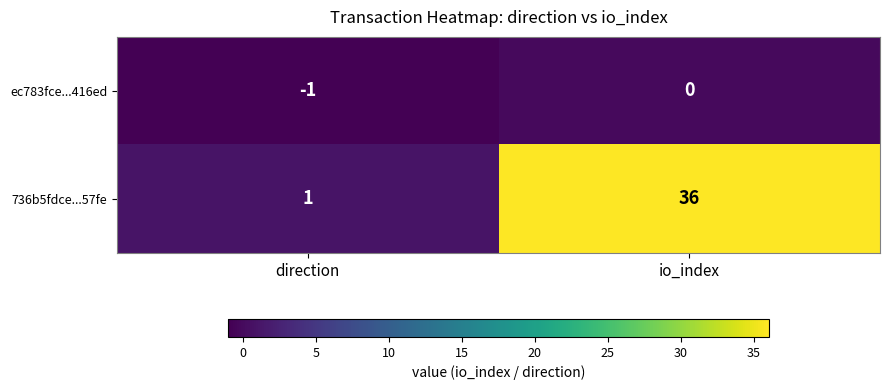

List the series in order of their peak value, highest first.

736b5fdce...57fe, ec783fce...416ed